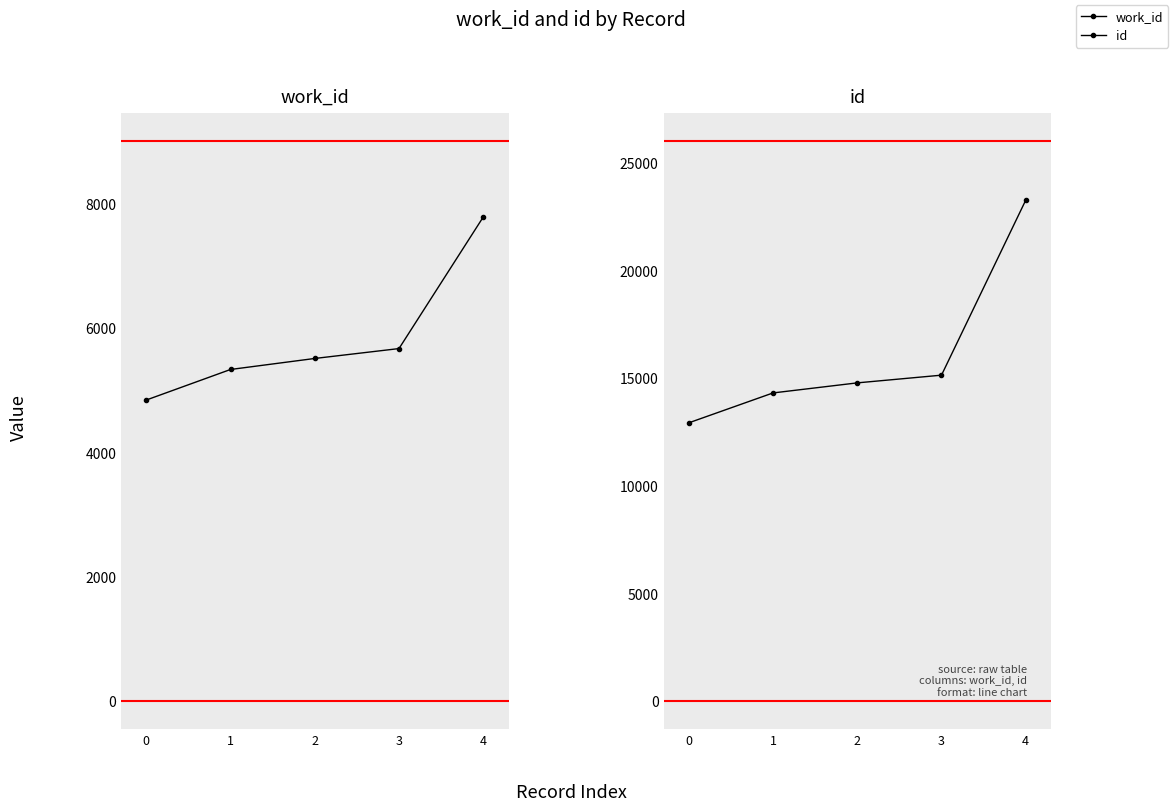

What is the value of the work_id point at the 3rd from the left?

5505